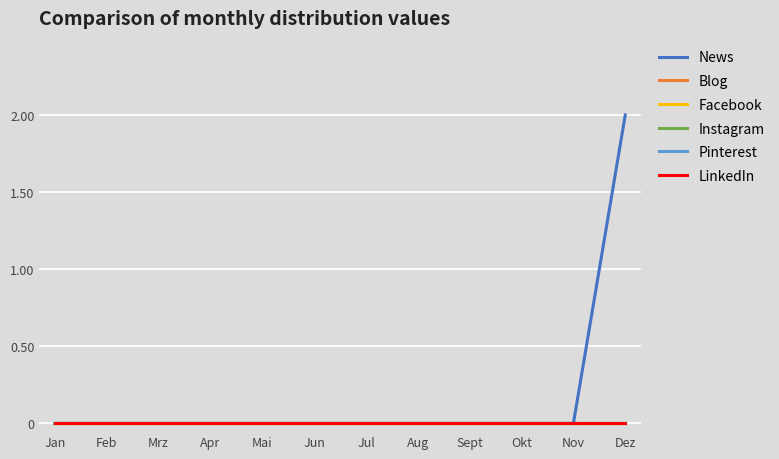

Is this an area chart (filled region under the line)?

No